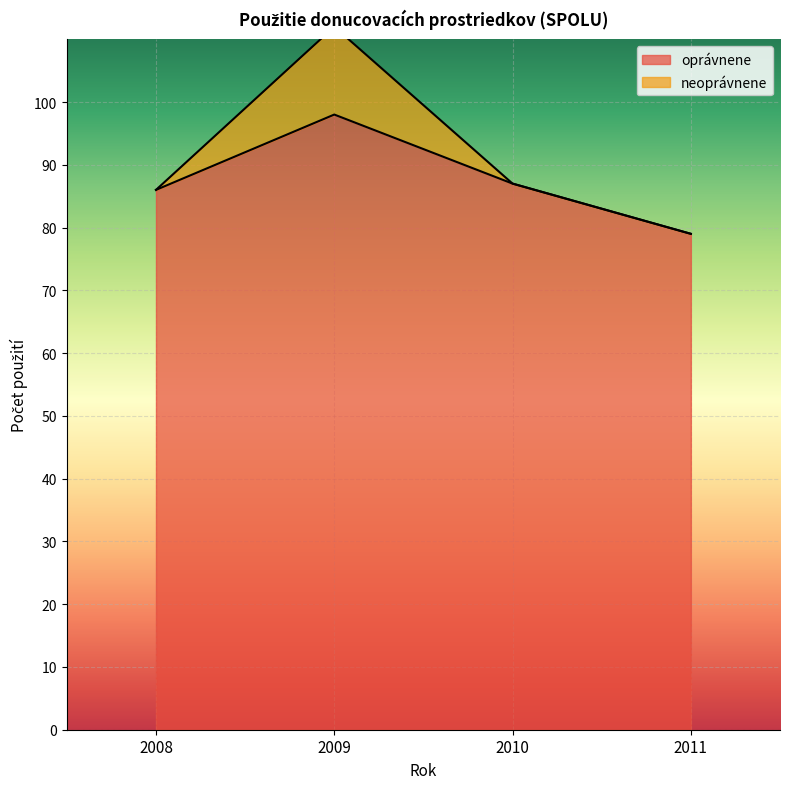

Reading left to right, transcribe all the data shown in this chart.

2008=86	2009=98	2010=87	2011=79